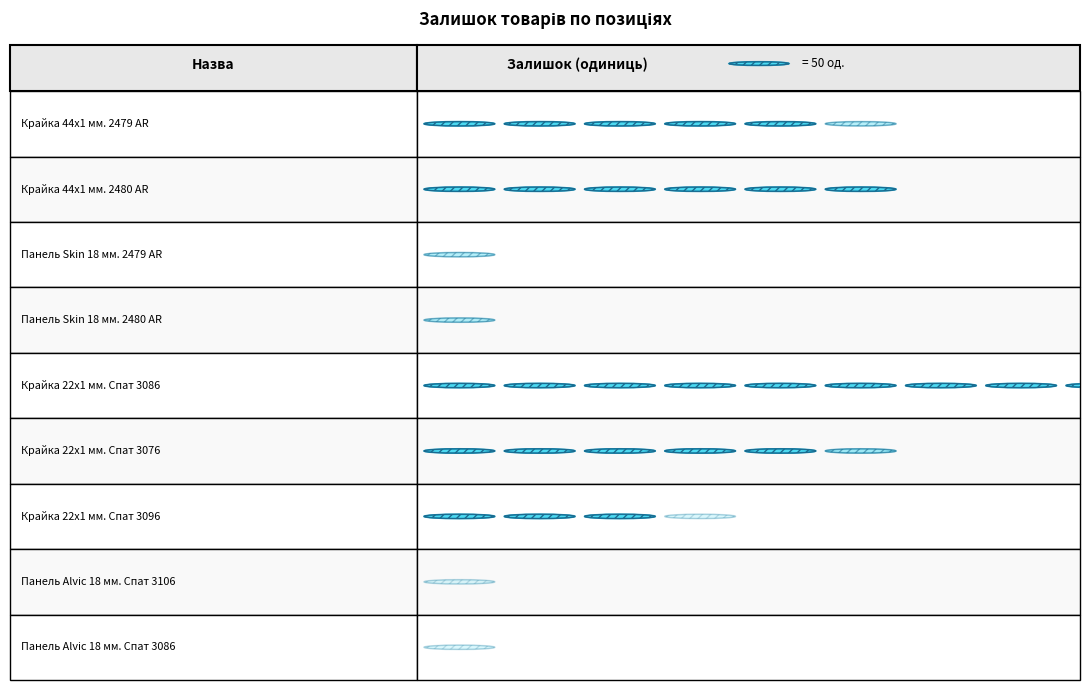

How many data points are less than 153?

4